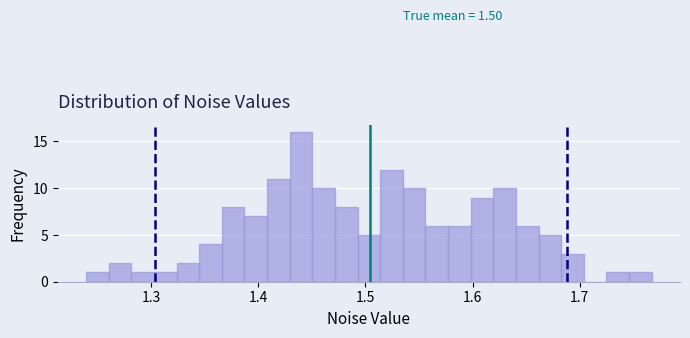

Around what value on the x-axis is the tallest bar? Give the approximate position of its centre, as read against the axis.

1.44